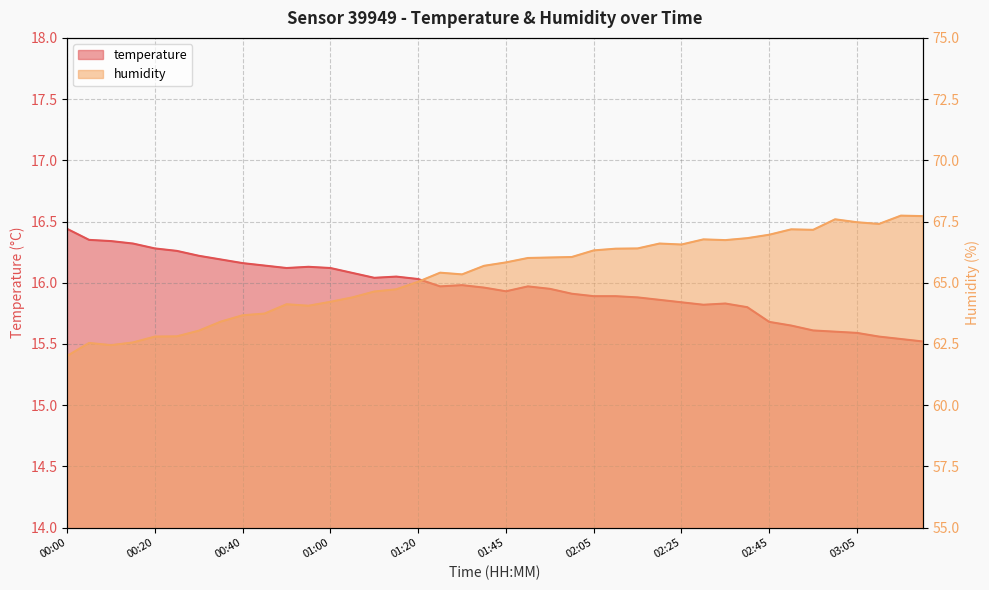

How many distinct data groups are displayed?

2